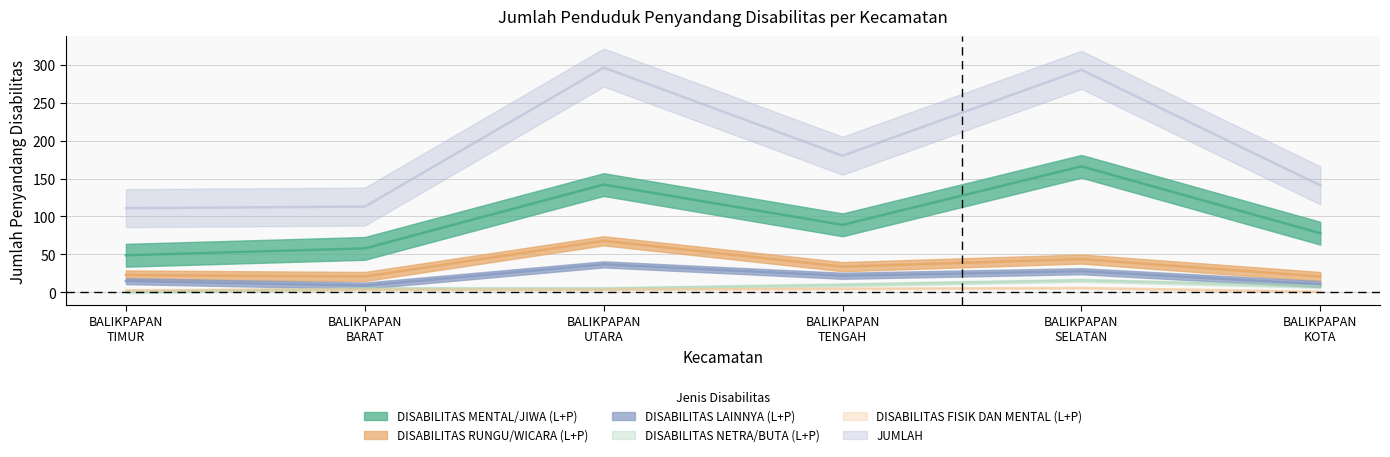

True or false: DISABILITAS RUNGU/WICARA (L+P) has a value of 21 at BALIKPAPAN BARAT.

True